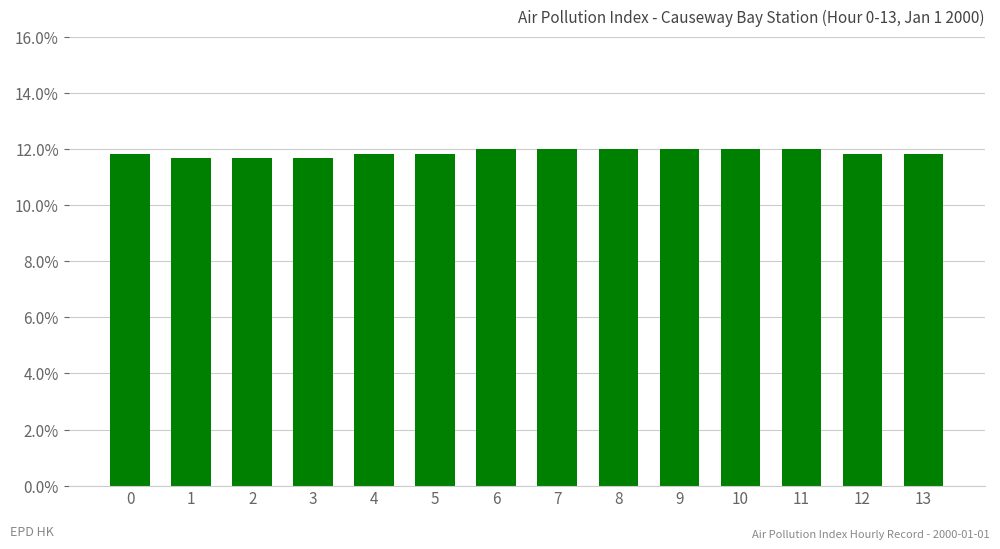

Does the chart contain stacked bars?

No